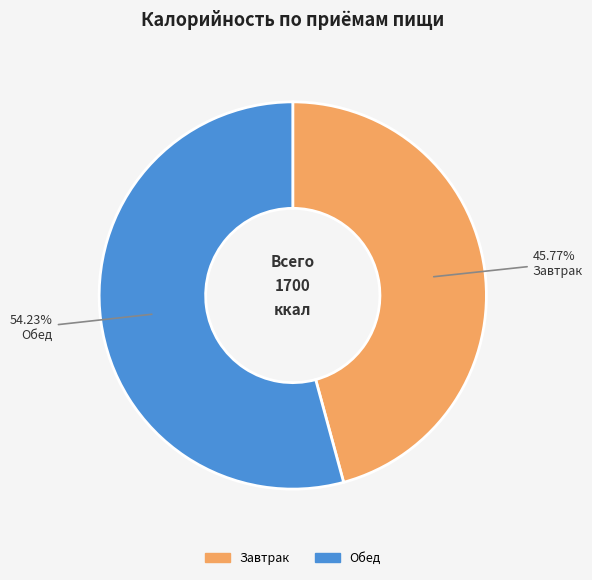

What percentage is the Завтрак slice, to the nearest percent?

46%